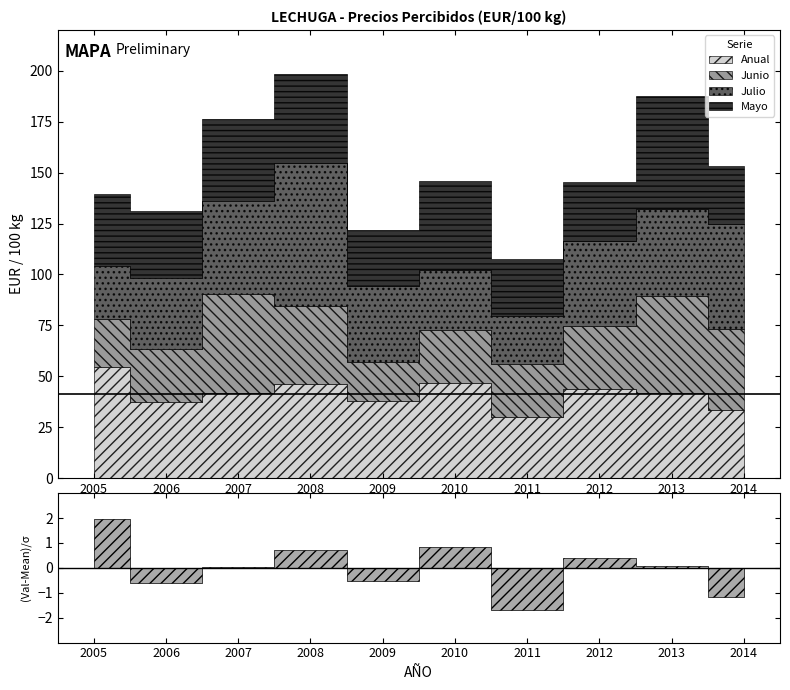

What is the total value across all series at 2012?

145.2